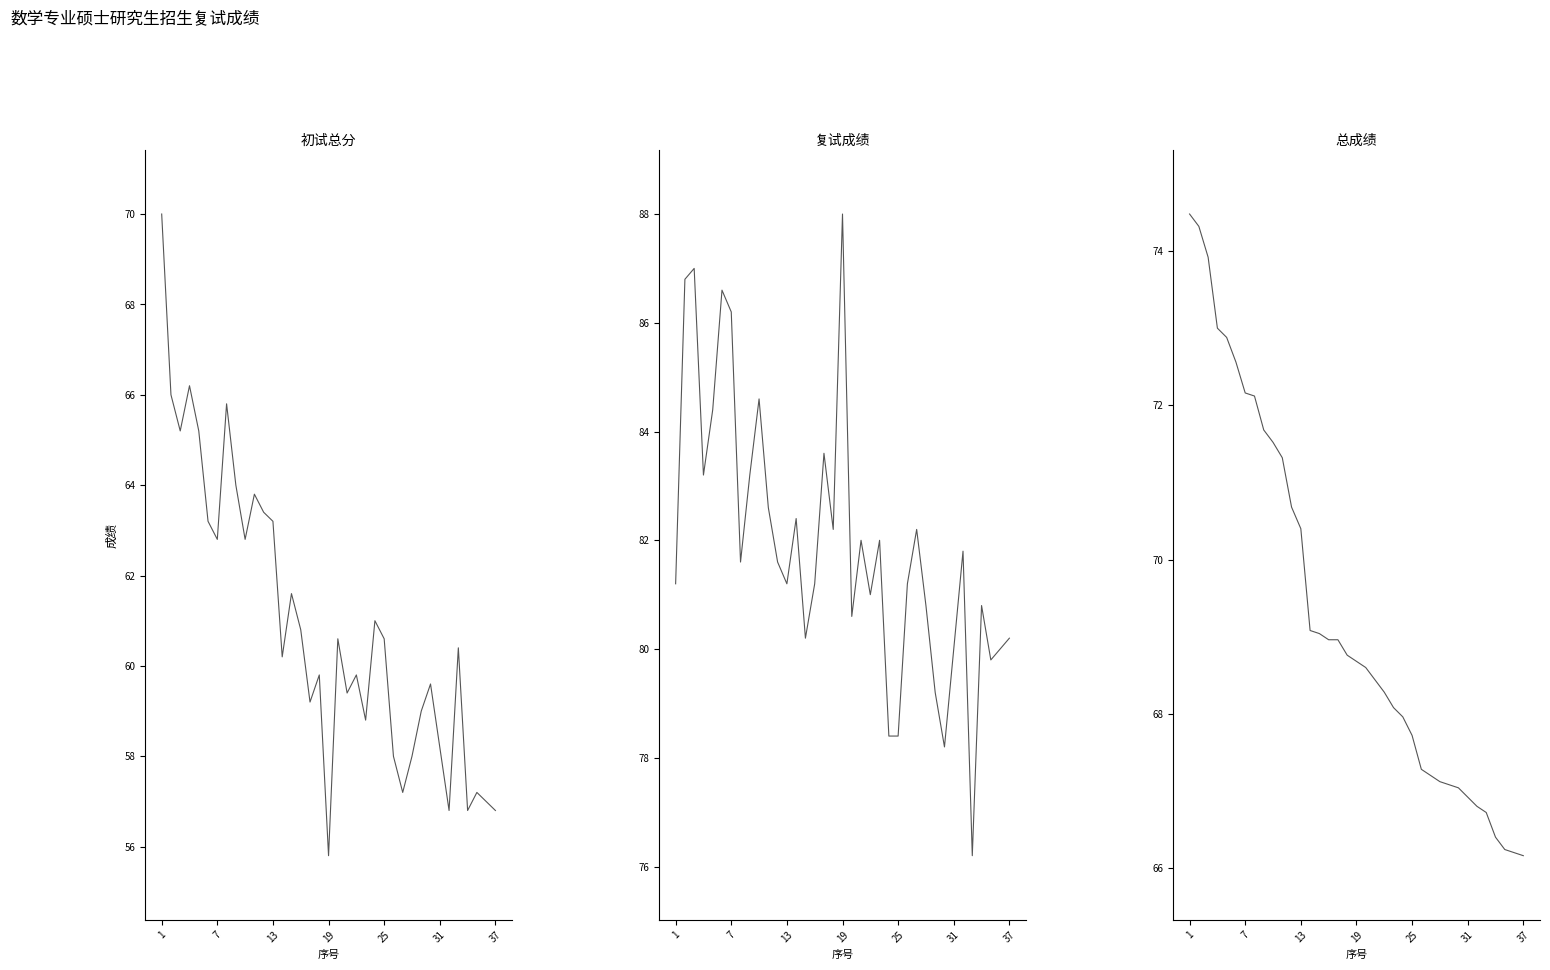

True or false: 总成绩 and 初试总分 intersect in this chart.

False